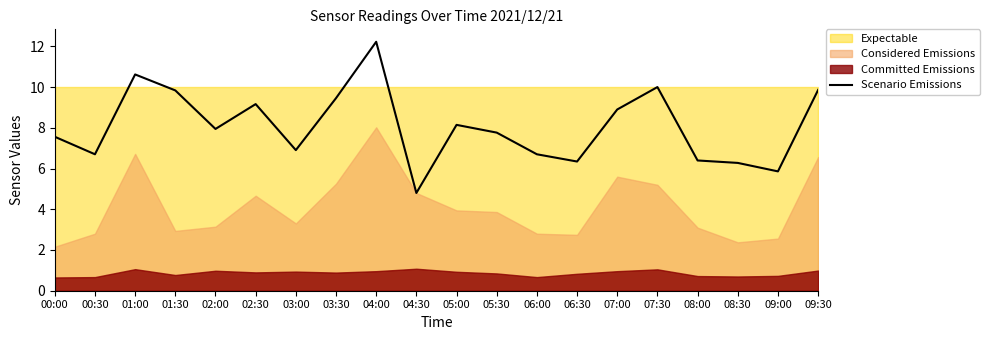

Reading right to left, what are all the values shown in this chart?

9.9	5.9	6.3	6.4	10.0	8.9	6.3	6.7	7.8	8.1	4.8	12.2	9.5	6.9	9.2	7.9	9.8	10.6	6.7	7.6